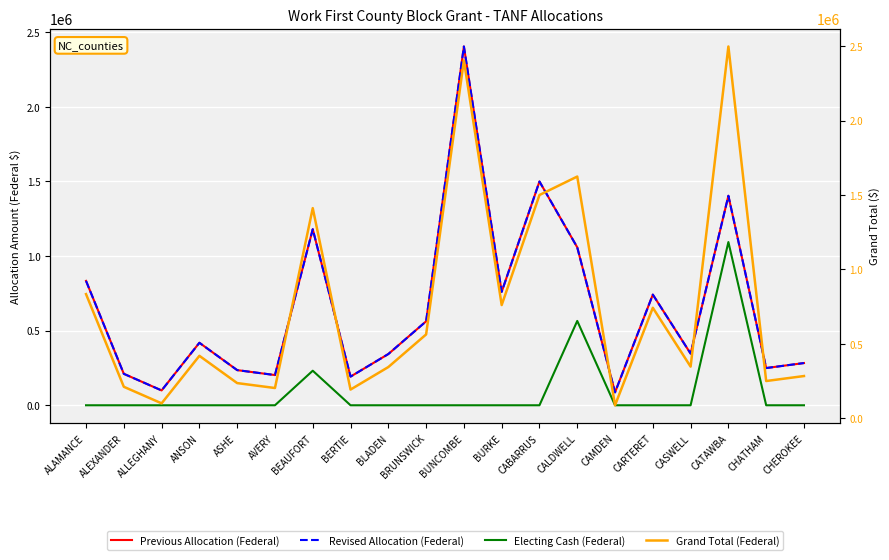

Reading left to right, transcribe all the data shown in this chart.

Previous Allocation (Federal): ALAMANCE=833472	ALEXANDER=210683	ALLEGHANY=99397	ANSON=418769	ASHE=235503	AVERY=202443	BEAUFORT=1179653	BERTIE=192031	BLADEN=343239	BRUNSWICK=562411	BUNCOMBE=2404228	BURKE=759938	CABARRUS=1499394	CALDWELL=1058356	CAMDEN=86480	CARTERET=741533	CASWELL=346129	CATAWBA=1403845	CHATHAM=249419	CHEROKEE=282895
Revised Allocation (Federal): ALAMANCE=833472	ALEXANDER=210683	ALLEGHANY=99397	ANSON=418769	ASHE=235503	AVERY=202443	BEAUFORT=1179653	BERTIE=192031	BLADEN=343239	BRUNSWICK=562411	BUNCOMBE=2404228	BURKE=759938	CABARRUS=1499394	CALDWELL=1058356	CAMDEN=86480	CARTERET=741533	CASWELL=346129	CATAWBA=1403845	CHATHAM=249419	CHEROKEE=282895
Electing Cash (Federal): ALAMANCE=0	ALEXANDER=0	ALLEGHANY=0	ANSON=0	ASHE=0	AVERY=0	BEAUFORT=231533	BERTIE=0	BLADEN=0	BRUNSWICK=0	BUNCOMBE=0	BURKE=0	CABARRUS=0	CALDWELL=565191	CAMDEN=0	CARTERET=0	CASWELL=0	CATAWBA=1093740	CHATHAM=0	CHEROKEE=0
Grand Total (Federal): ALAMANCE=833472	ALEXANDER=210683	ALLEGHANY=99397	ANSON=418769	ASHE=235503	AVERY=202443	BEAUFORT=1411186	BERTIE=192031	BLADEN=343239	BRUNSWICK=562411	BUNCOMBE=2404228	BURKE=759938	CABARRUS=1499394	CALDWELL=1623547	CAMDEN=86480	CARTERET=741533	CASWELL=346129	CATAWBA=2497585	CHATHAM=249419	CHEROKEE=282895